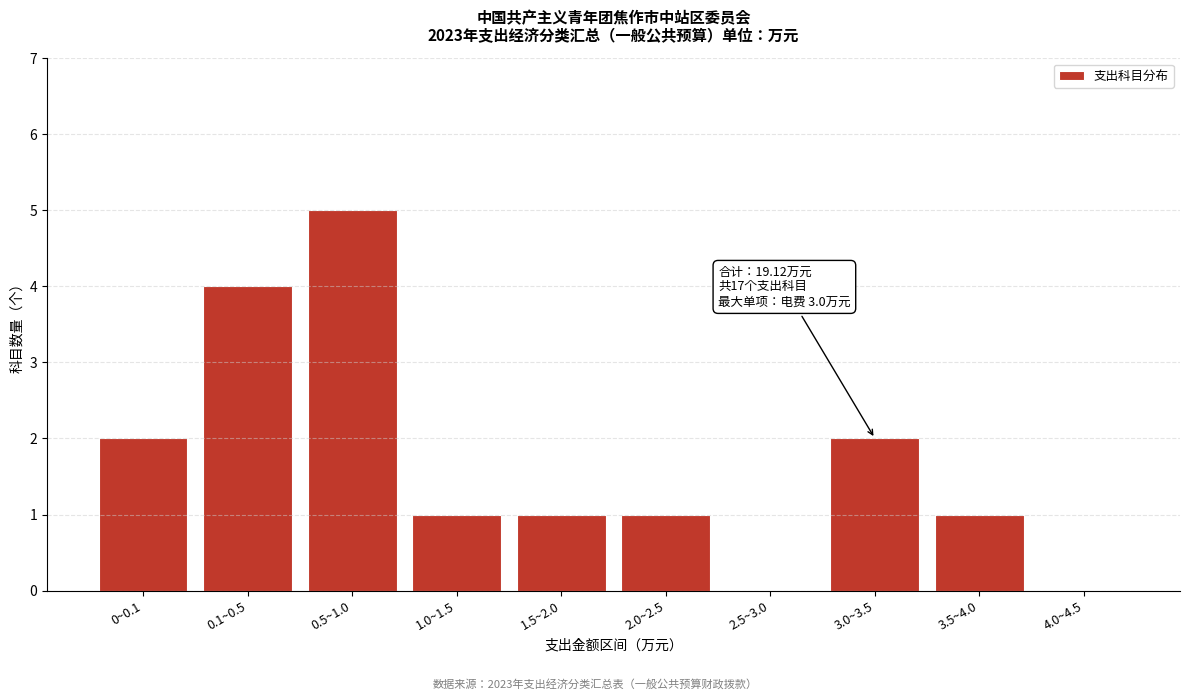

Reading left to right, list all the values displayed in this chart.

0~0.1=2	0.1~0.5=4	0.5~1.0=5	1.0~1.5=1	1.5~2.0=1	2.0~2.5=1	2.5~3.0=0	3.0~3.5=2	3.5~4.0=1	4.0~4.5=0